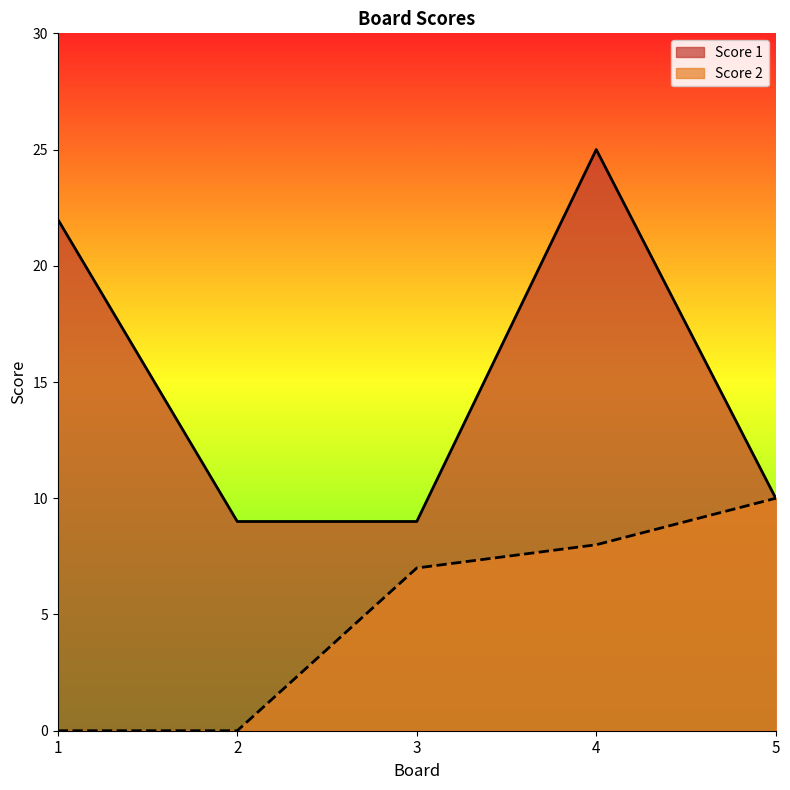

Between 2 and 5, which is larger?

5